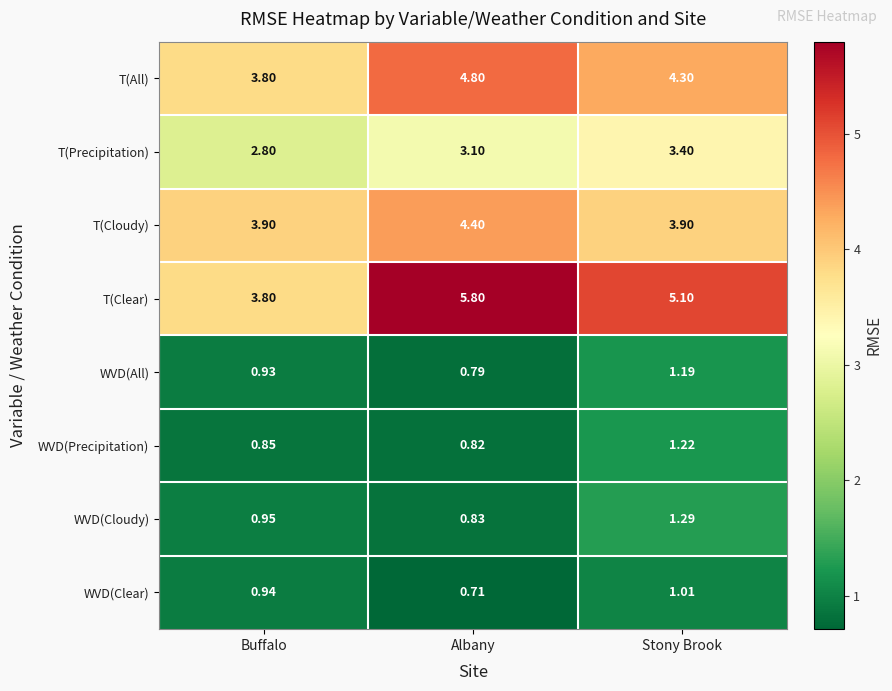

Which series has the largest total across all categories?

T(Clear)